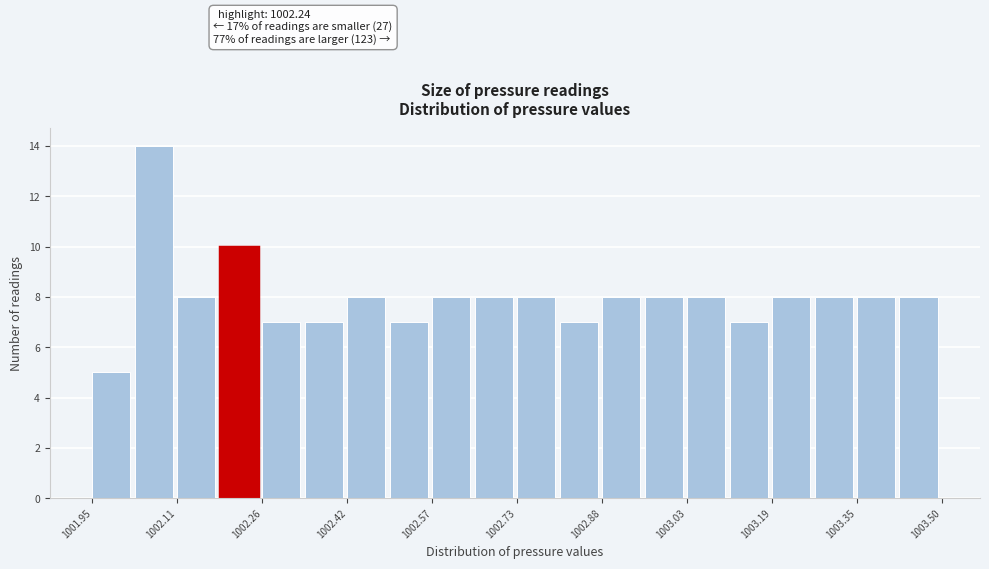

Read against the x-axis, roughly where is the centre of the tallest bar?

1002.06